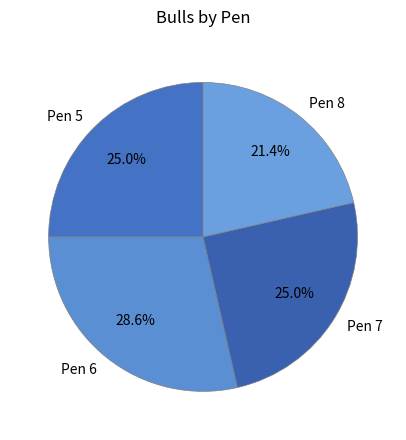

Does Pen 6 represent more than half of the total?

No